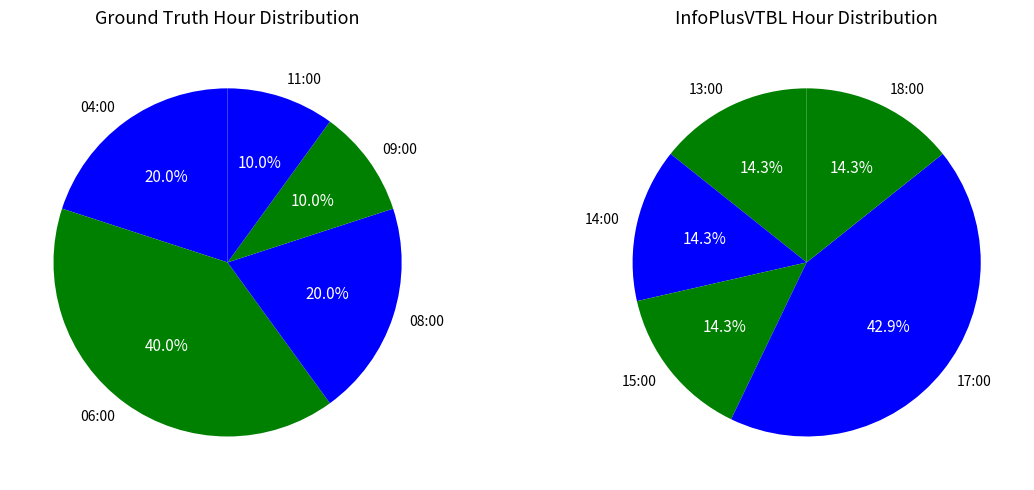

Which category has the biggest portion of the pie?

06:00